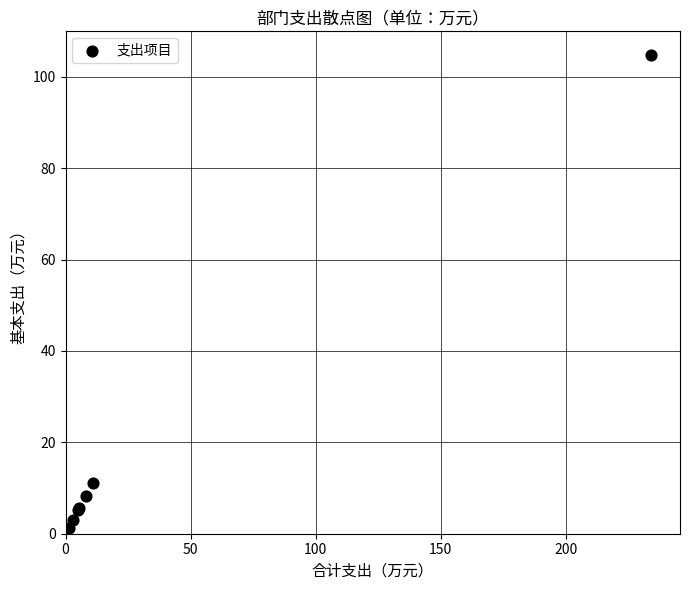

What Y value in the scatter plot is closest to 53?

11.1